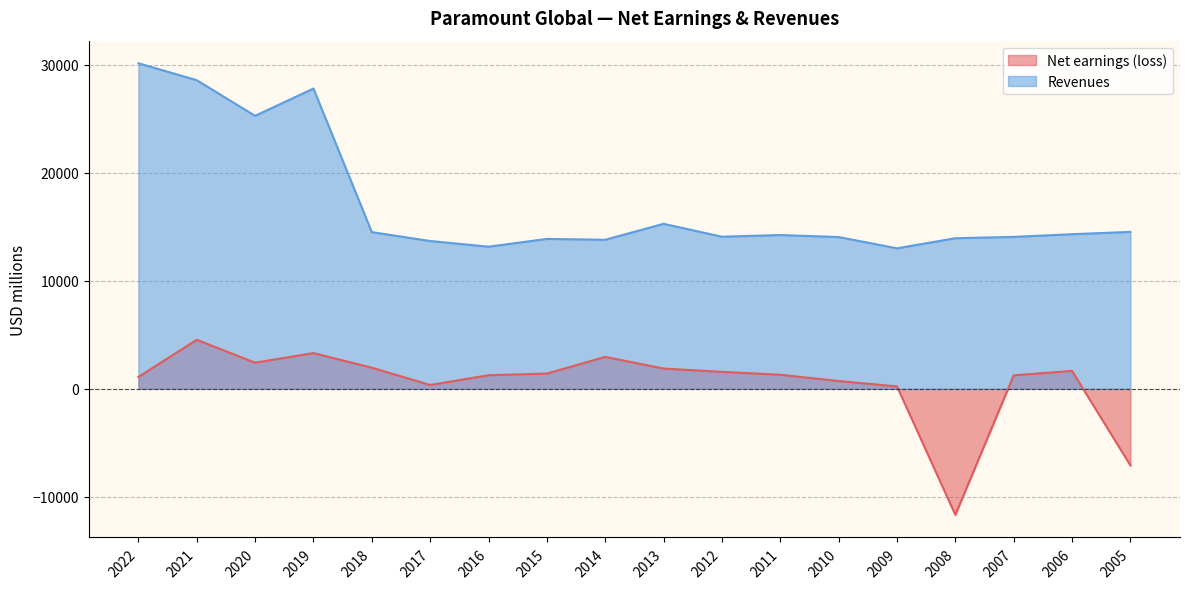

In Net earnings (loss), how many points are higher than both neighbors (excluding endpoints)?

4